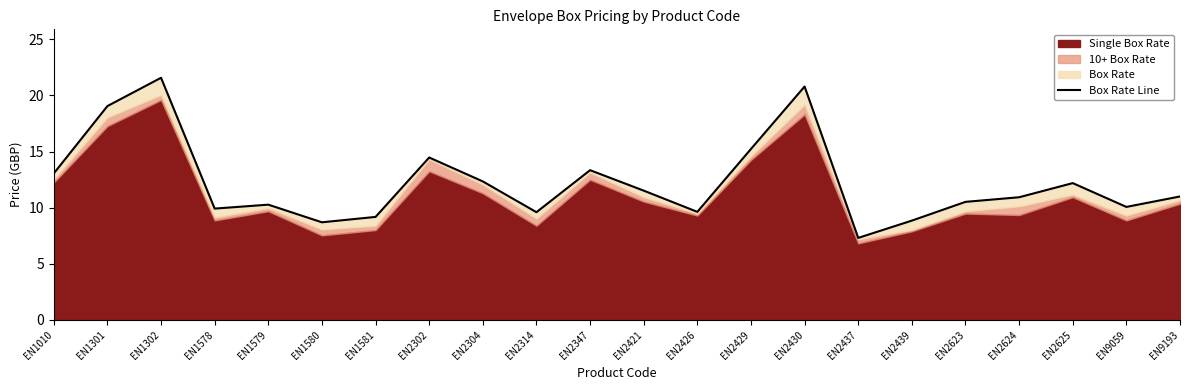

How many values exceed 11?

10